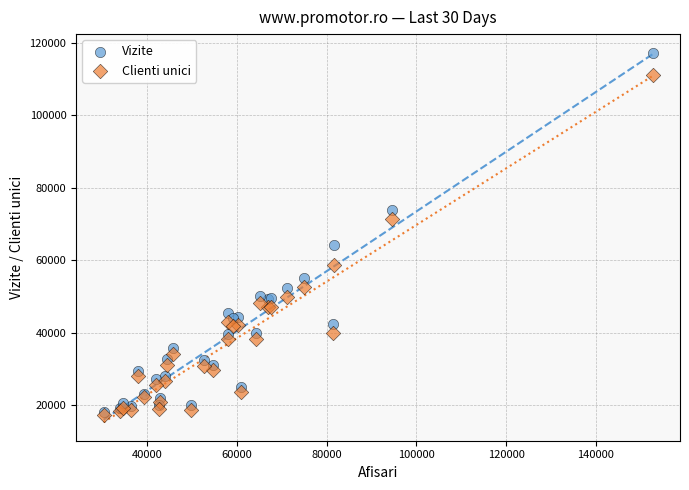

Which series reaches the maximum Y coordinate?

Vizite